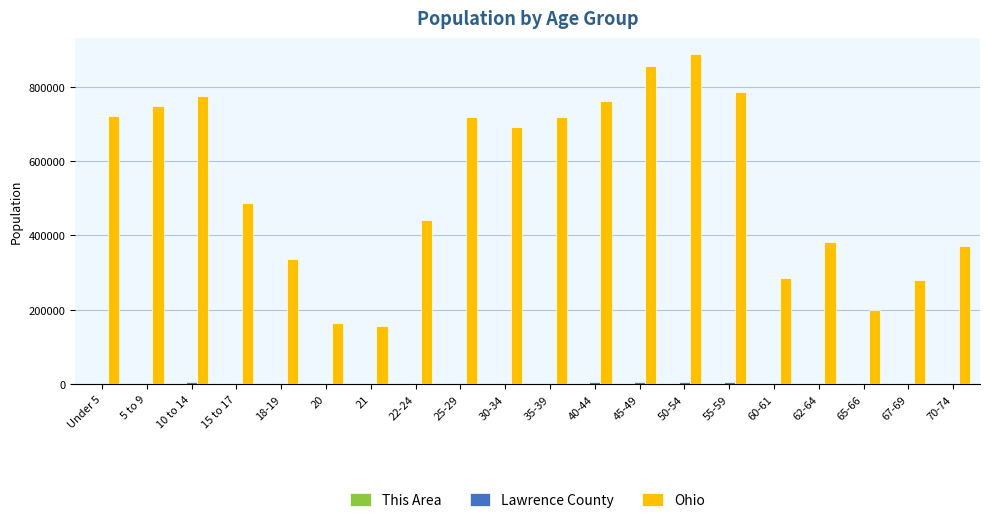

At which category is the sum across all series the highest?

50-54